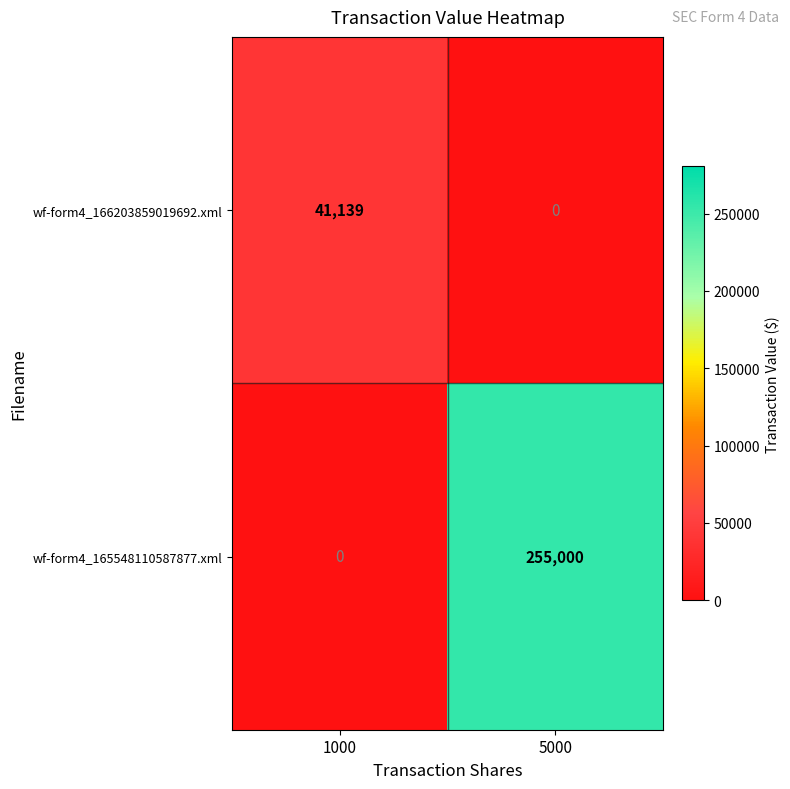

What is the difference between the wf-form4_165548110587877.xml values at 5000 and 1000?

255000